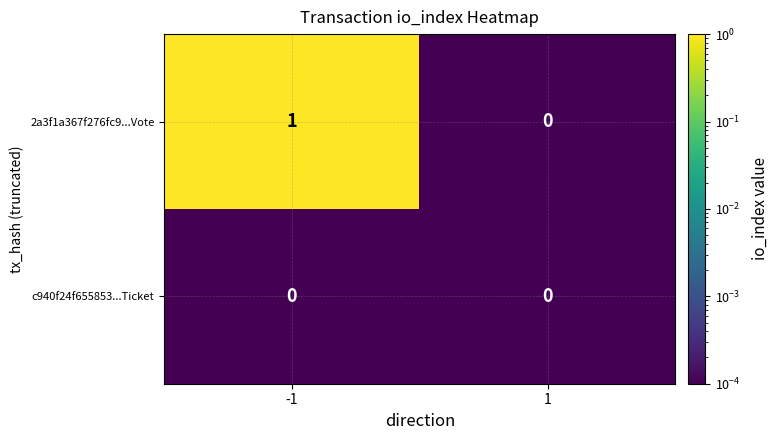

Reading left to right, what are all the values shown in this chart?

2a3f1a367f276fc9...Vote: -1=1	1=0
c940f24f655853...Ticket: -1=0	1=0